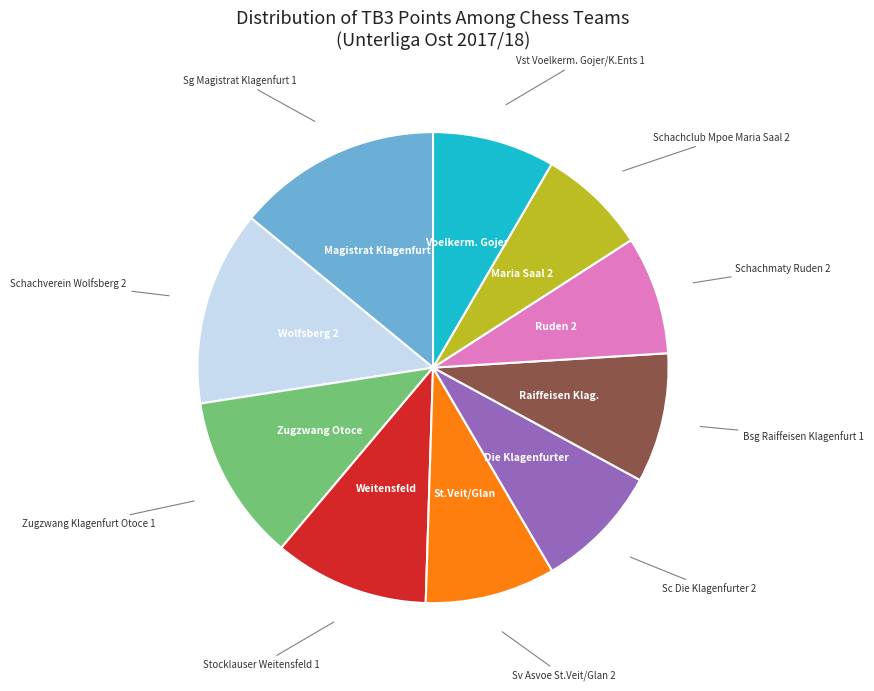

Is there a majority slice in this chart?

No